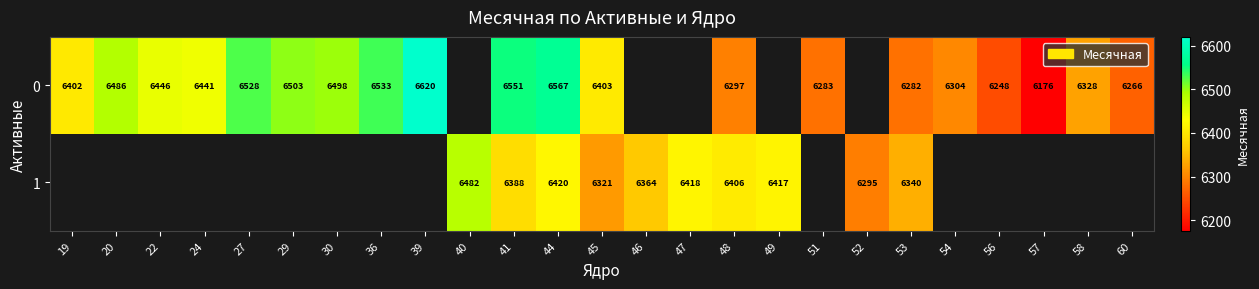

What is the difference between the highest and lowest values at 53?

58